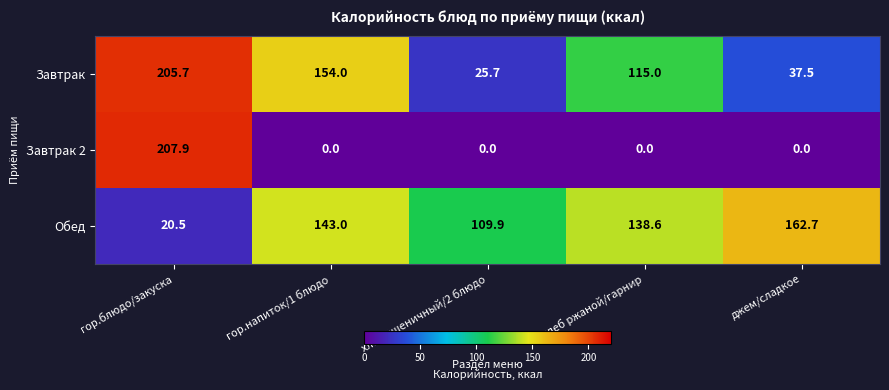

Rank the series by their maximum value, from lowest to highest.

Обед, Завтрак, Завтрак 2